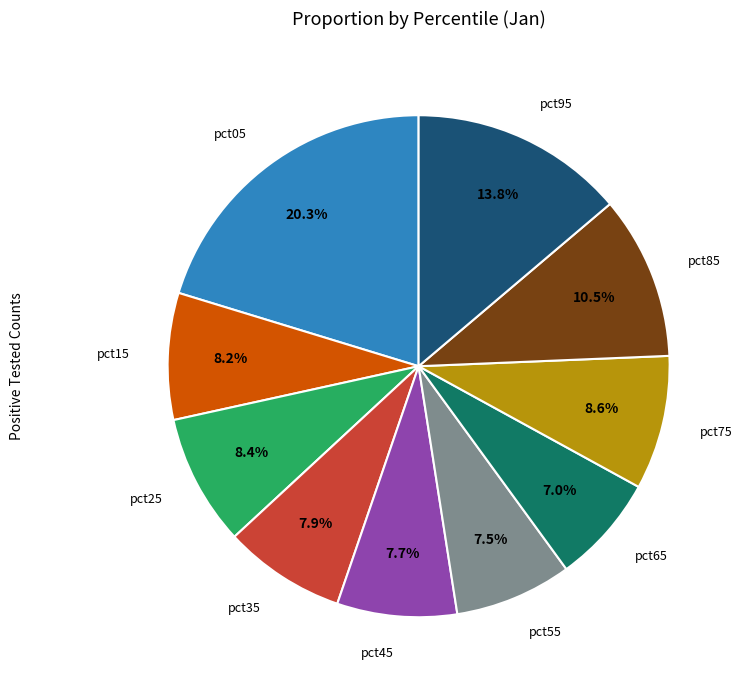

Which has a higher value, pct85 or pct15?

pct85